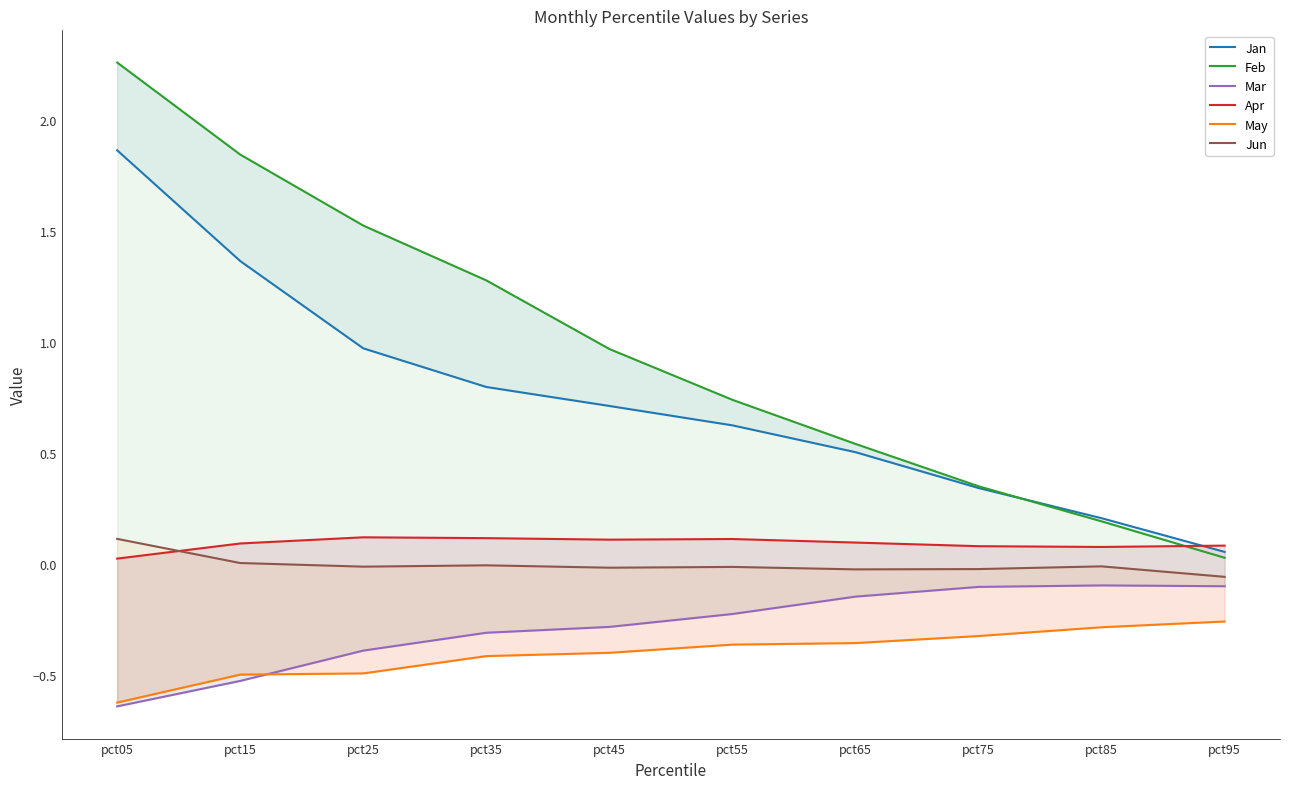

What is the highest value of the Jun series?

0.1